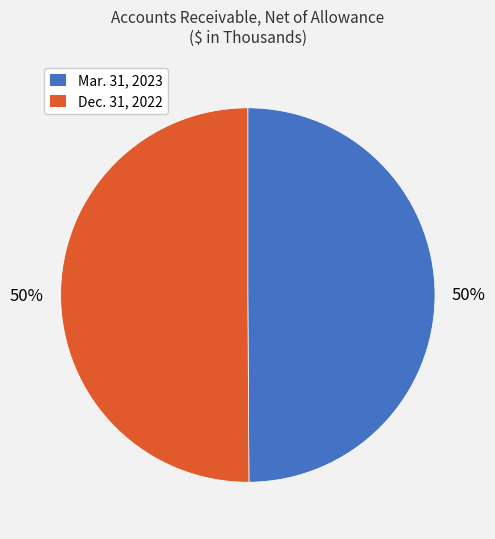

What percentage is the Mar. 31, 2023 slice, to the nearest percent?

50%